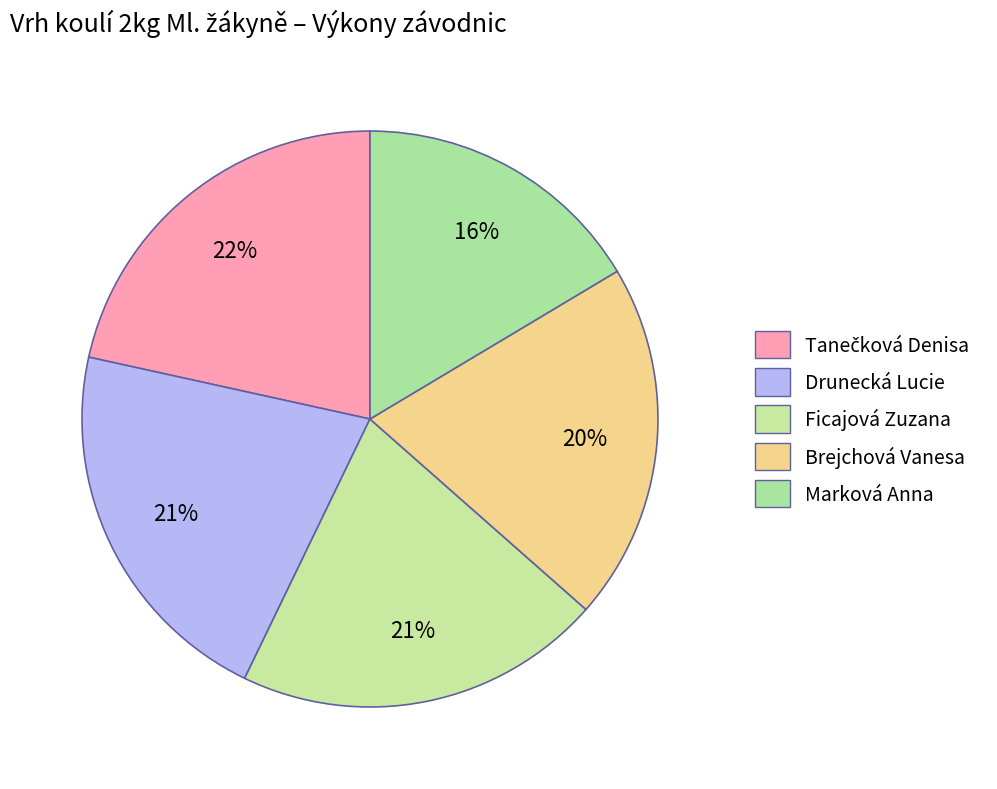

Count the number of slices in the pie.

5